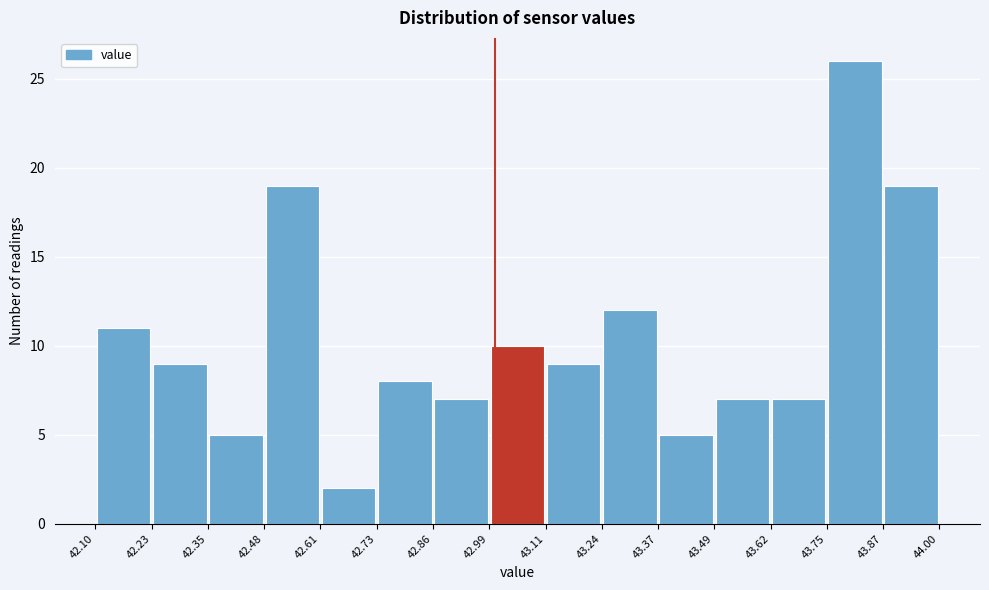

How tall is the bar that spans 42.35 to 42.48 on the x-axis? The values are not printed on the chart, so give them approximately, as read against the axis.

5